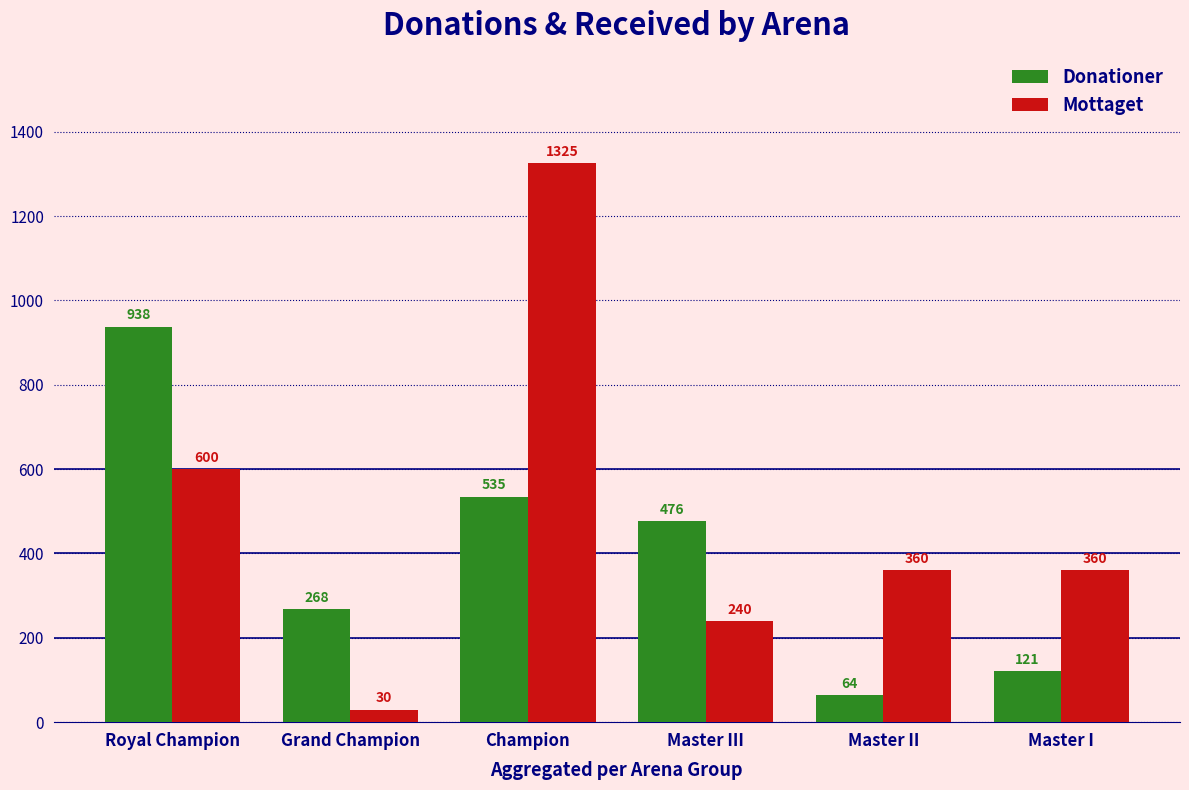

At which label is Mottaget closest to 677?

Royal Champion